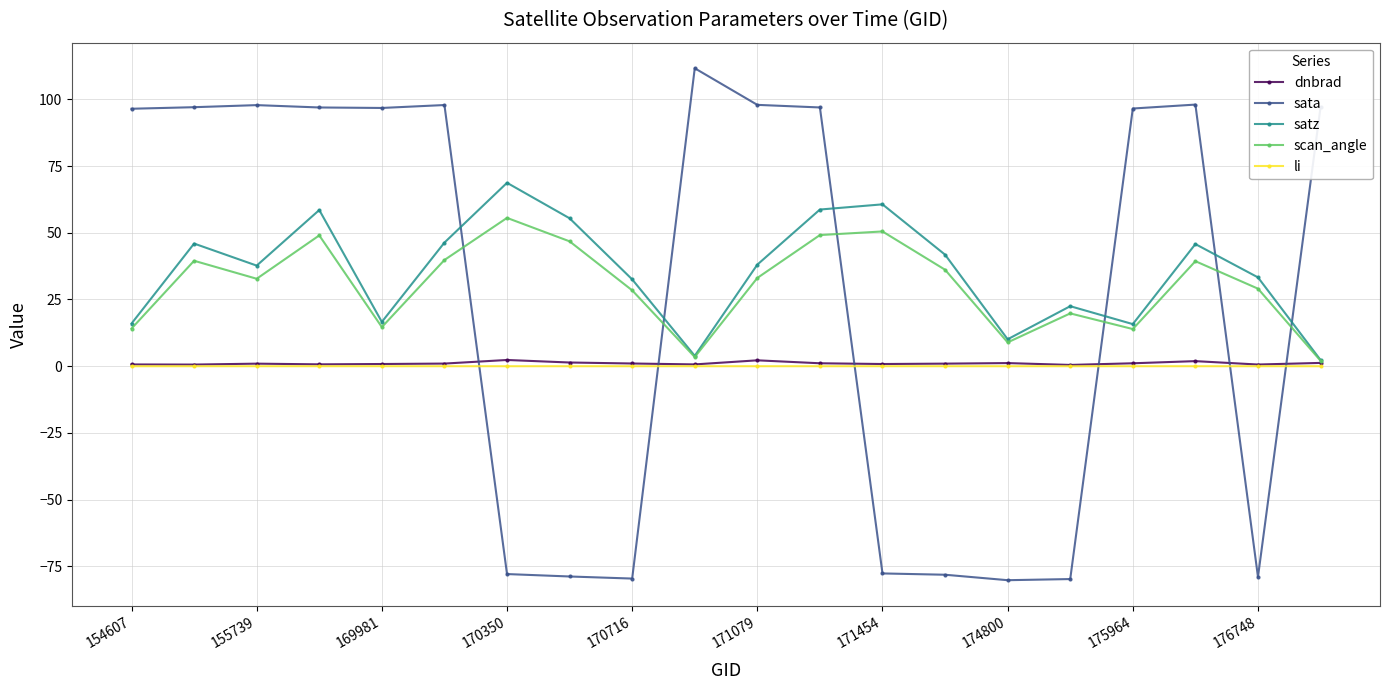

In dnbrad, how many points are lower than both neighbors (excluding endpoints)?

6